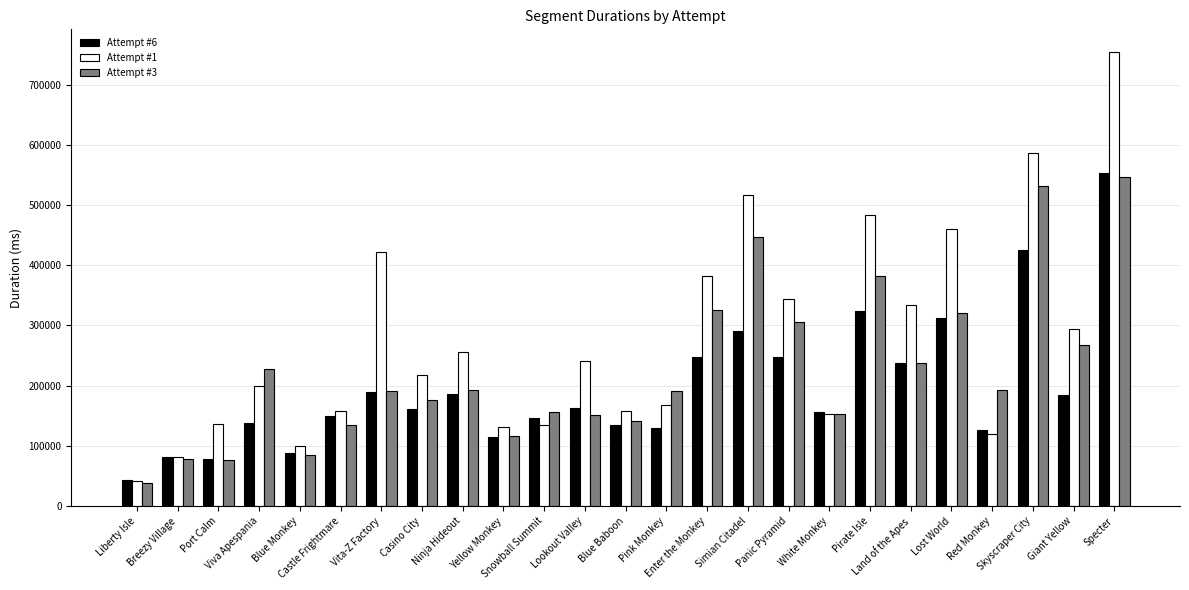

What is the label of the 7th bar from the right?

Pirate Isle